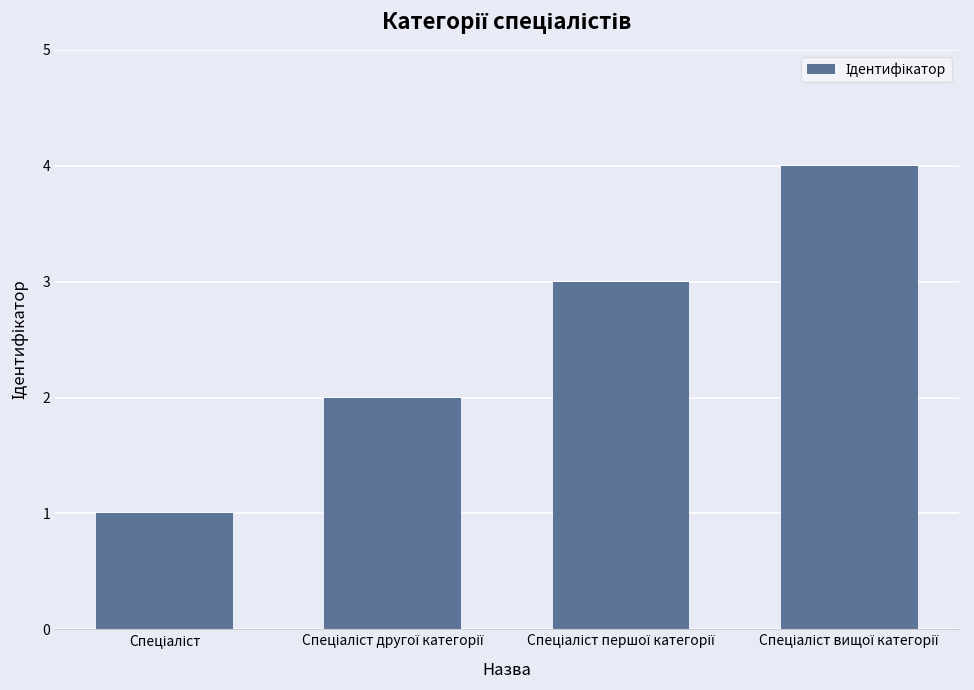

What is the difference between the maximum and minimum values?

3